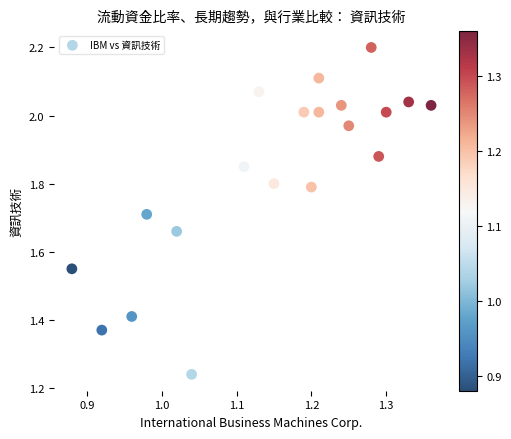

What is the range of Y values (max minus min)?

1.0